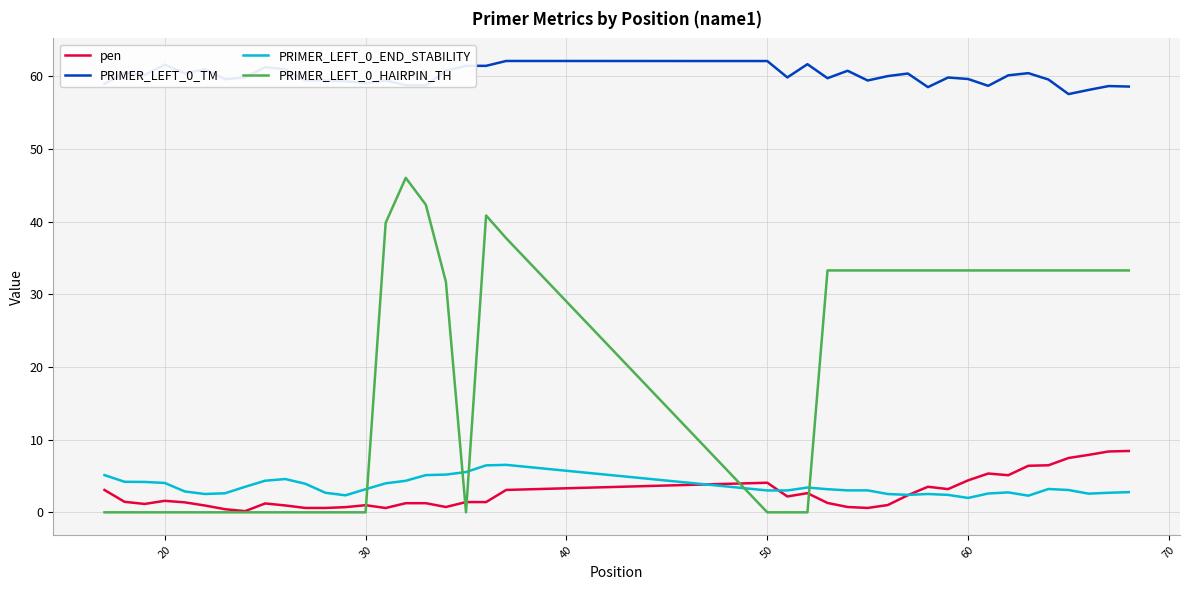

What are all the series names shown in the legend?

pen, PRIMER_LEFT_0_TM, PRIMER_LEFT_0_END_STABILITY, PRIMER_LEFT_0_HAIRPIN_TH